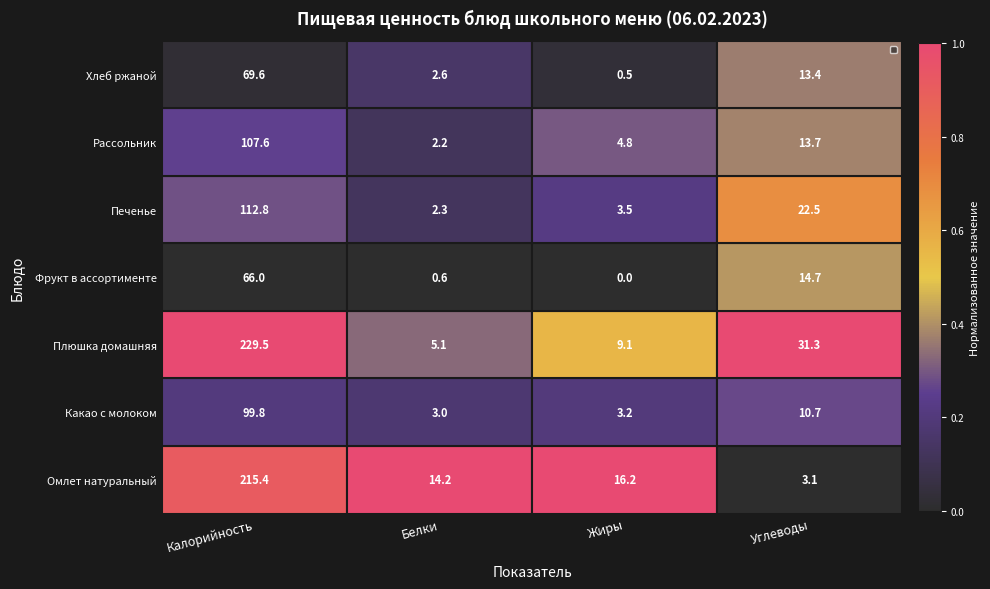

The value of Хлеб ржаной at Калорийность is 69.6. True or false?

True